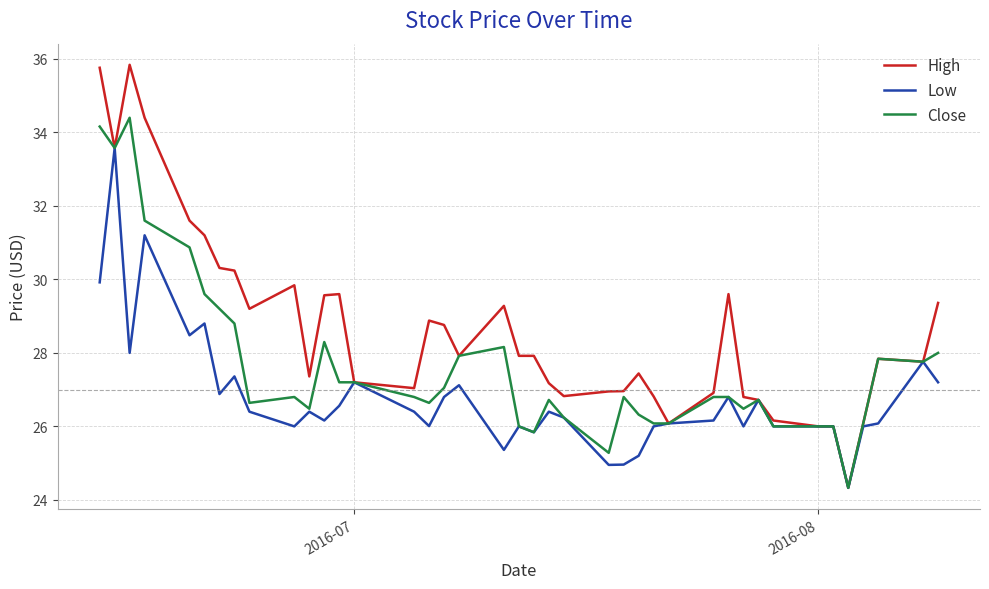

List the series in order of their peak value, lowest first.

Low, Close, High